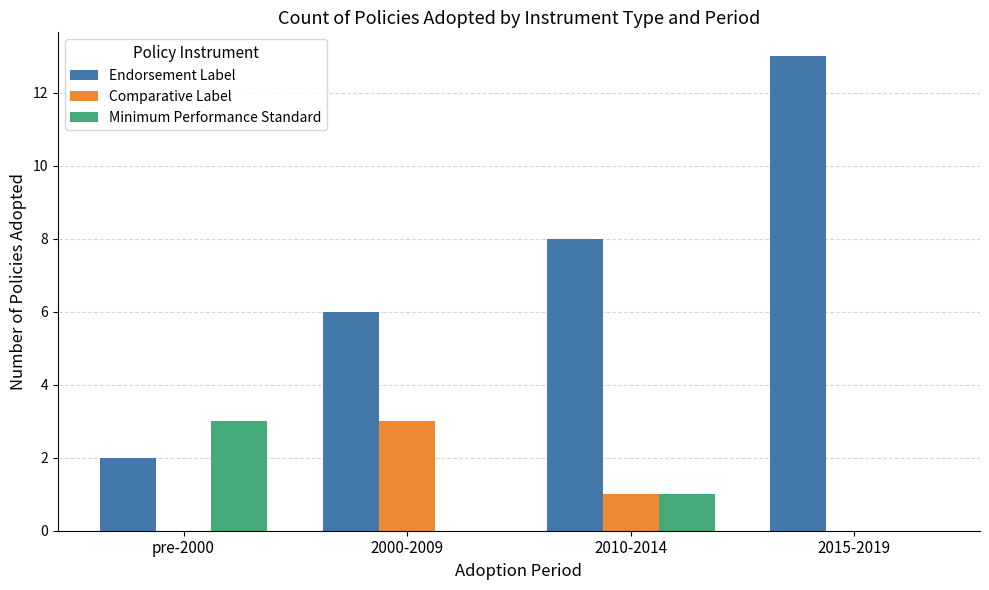

What is the difference between the Endorsement Label values at 2010-2014 and 2000-2009?

2